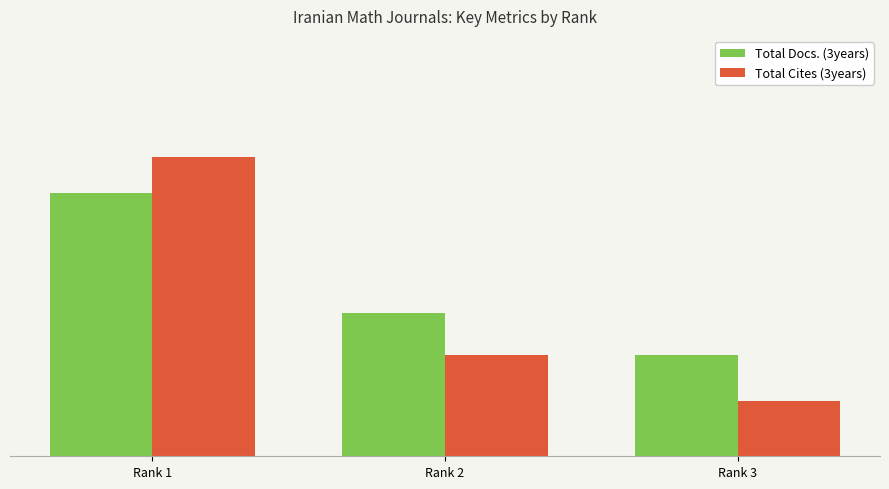

Are the bars horizontal?

No